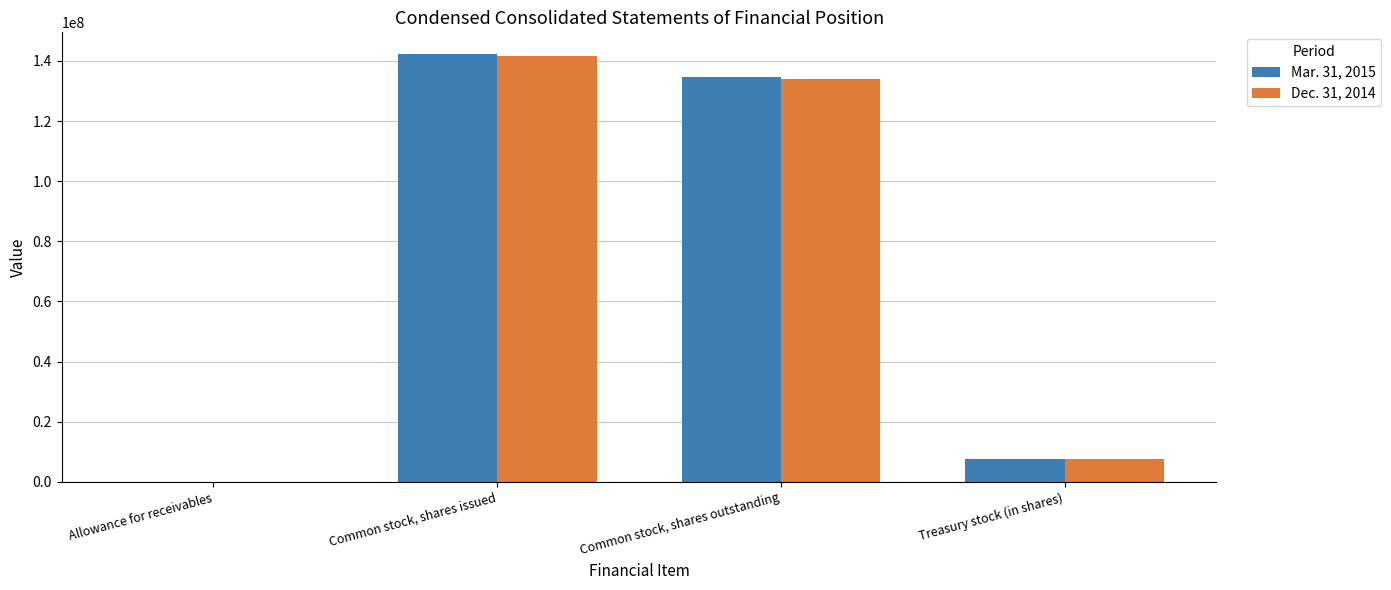

The Mar. 31, 2015 series shows 230601260 at Common stock, shares issued. True or false?

False